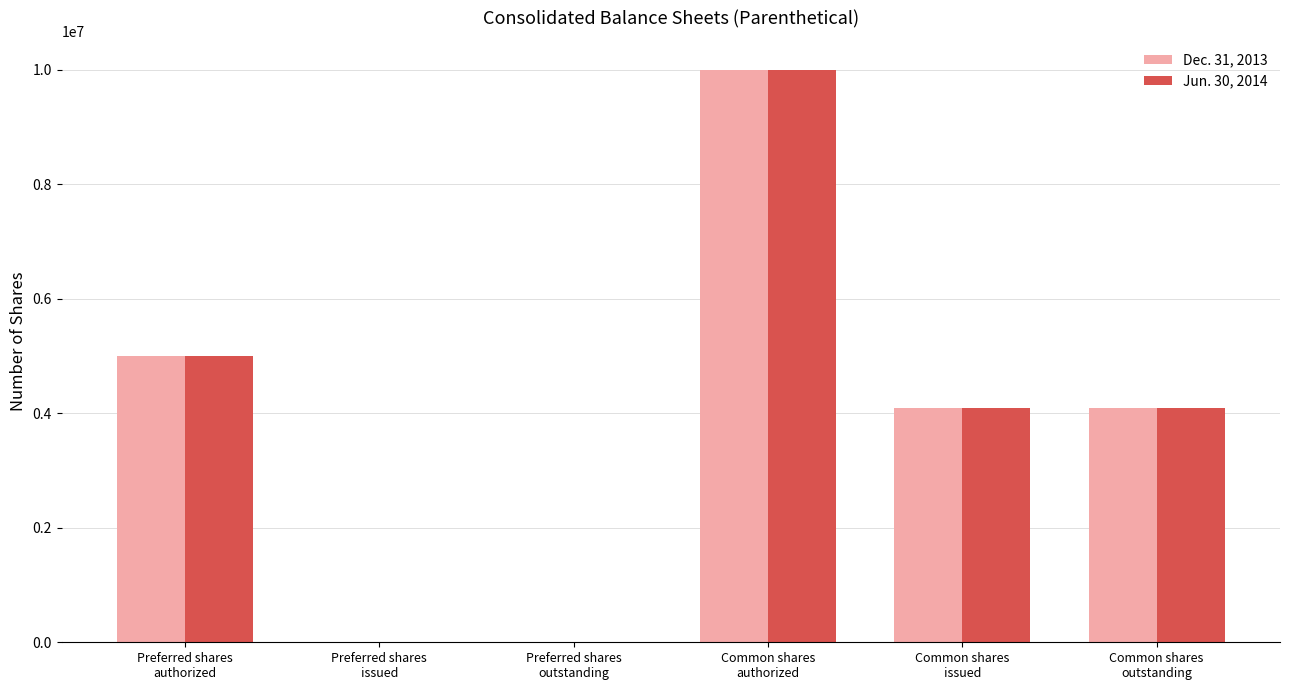

At which label does Jun. 30, 2014 reach its peak?

Common shares
authorized